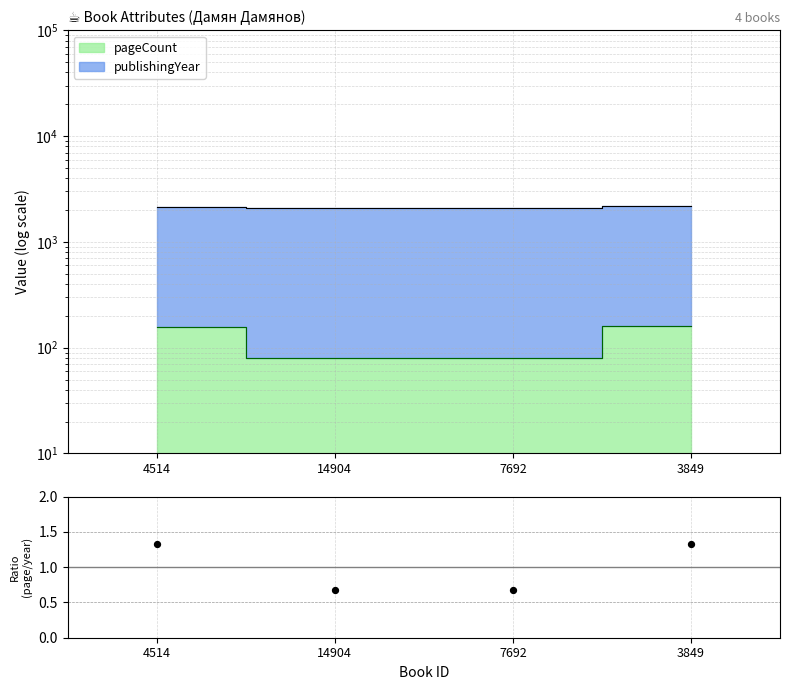

Which has a higher value, 3849 or 7692?

3849